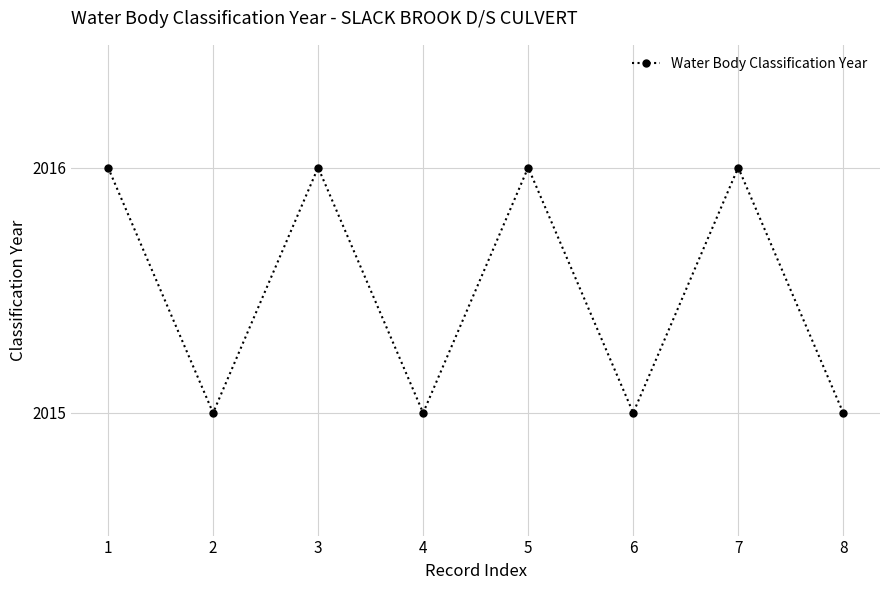

What is the approximate value at 2?

2015